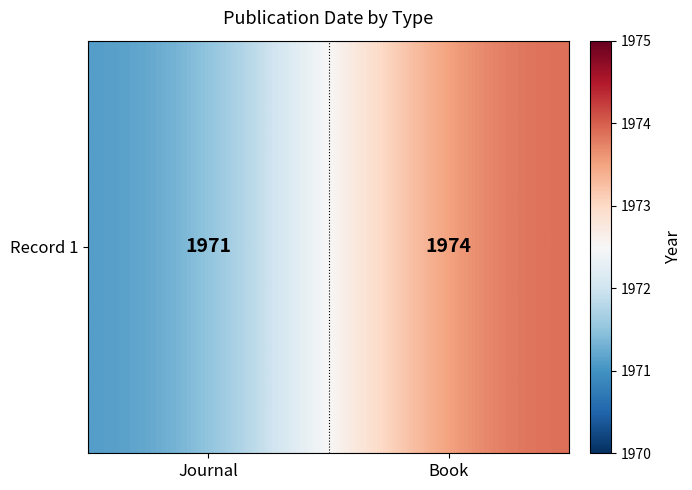

What is the ratio of the value at Book to the value at Journal?

1.0